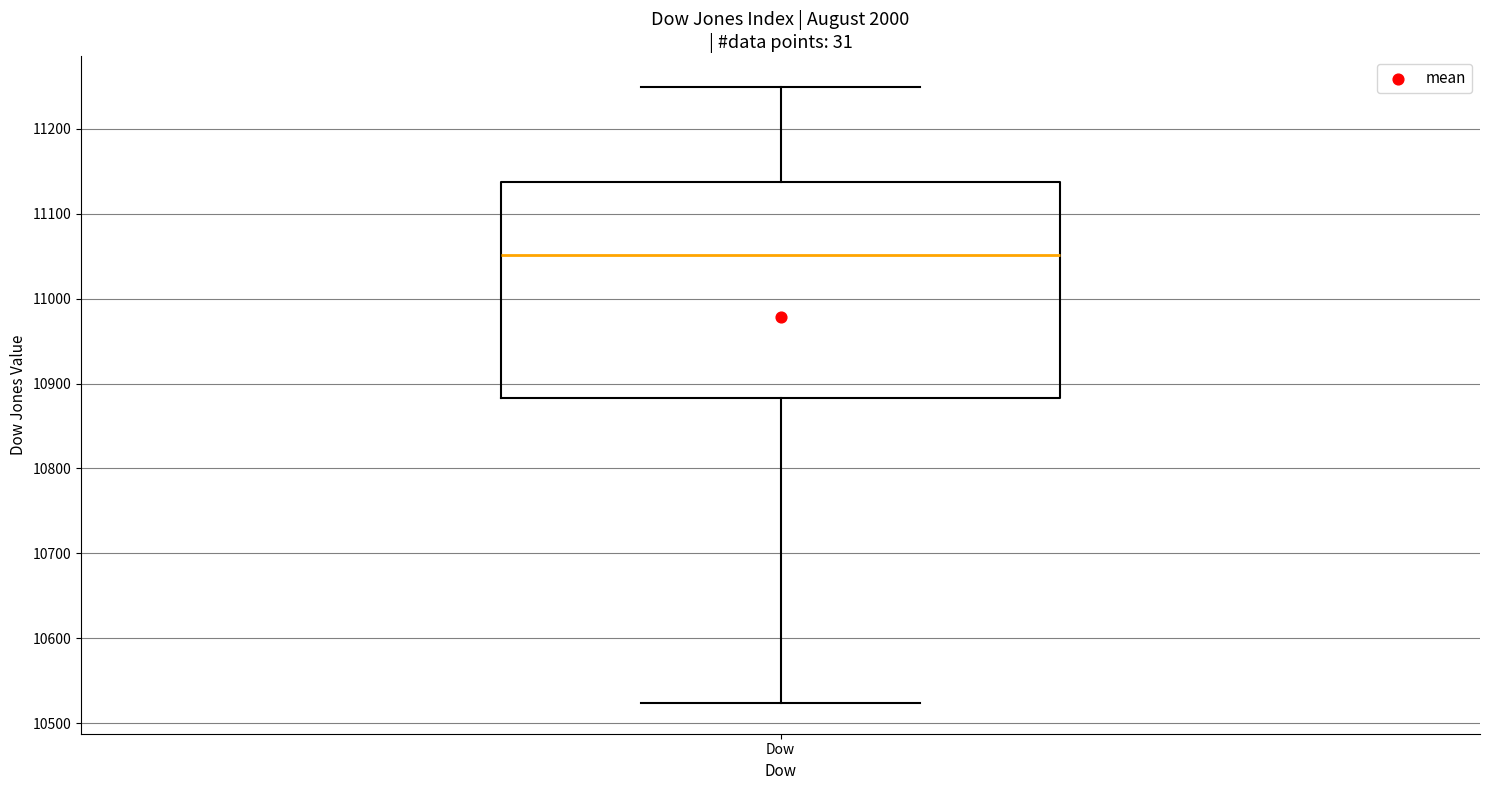

Read this box plot against the y-axis: the position of the median line, the range covered by the box, and the ends of both whiskers. The values are not printed on the chart, so give them approximately, as read against the axis.

median 11050, box 10880 to 11140, whiskers 10520 to 11250